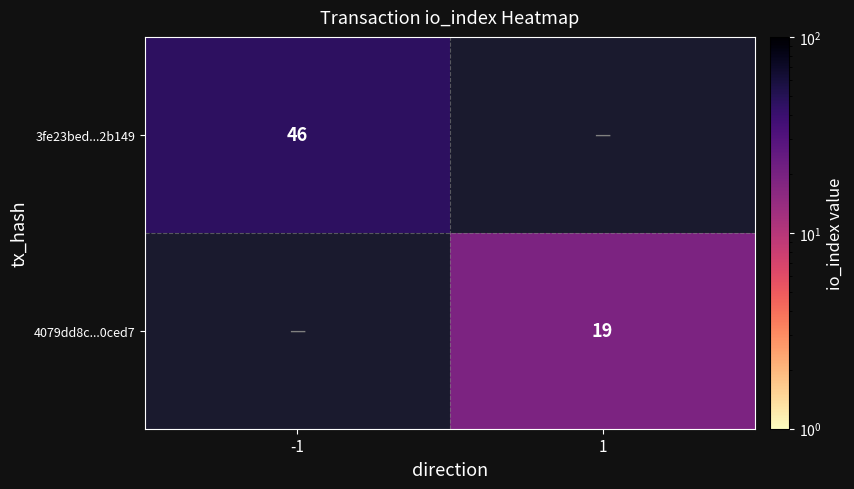

The value of 3fe23bed...2b149 at -1 is 76. True or false?

False